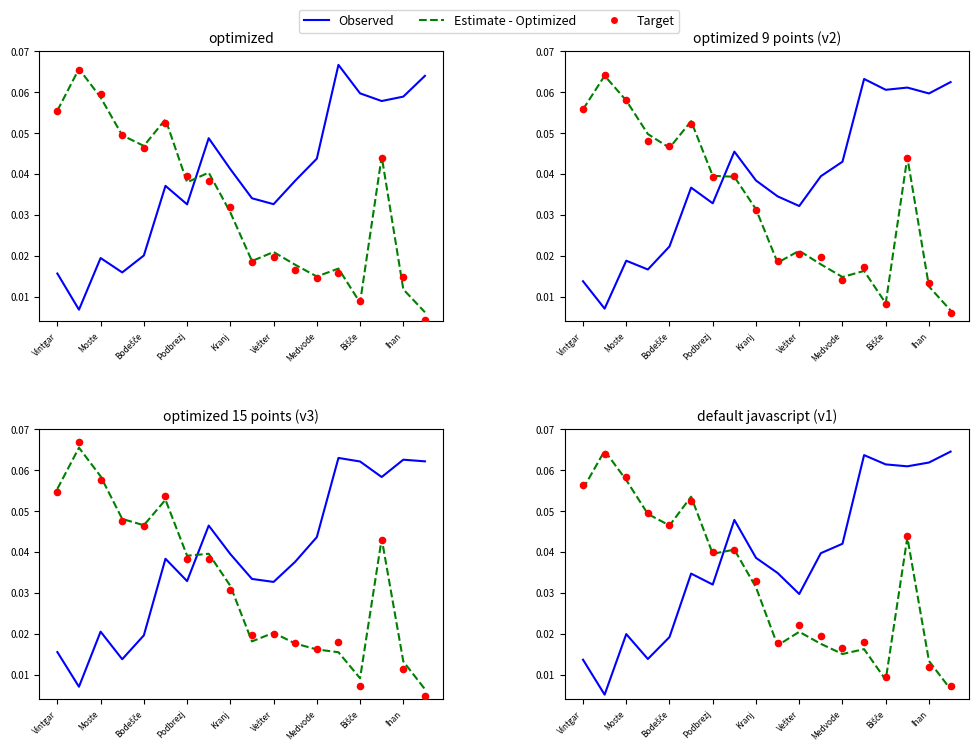

At which category is the sum across all series the highest?

15